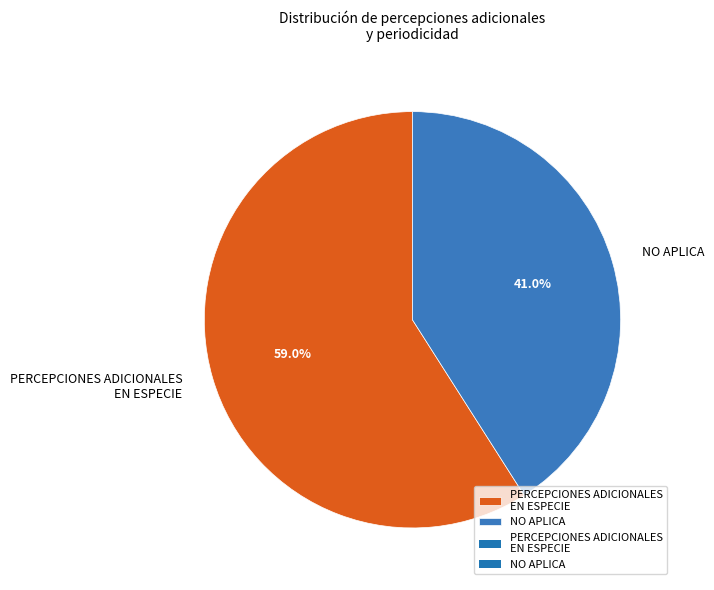

Approximately how many times larger is the value at PERCEPCIONES ADICIONALES EN ESPECIE compared to NO APLICA?

1.4